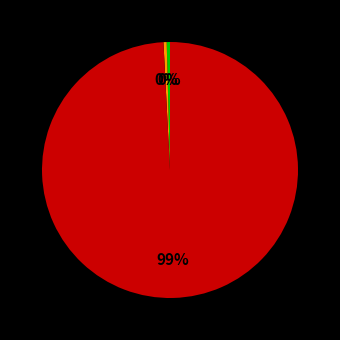

To the nearest percent, what is the average slice percentage?

33%